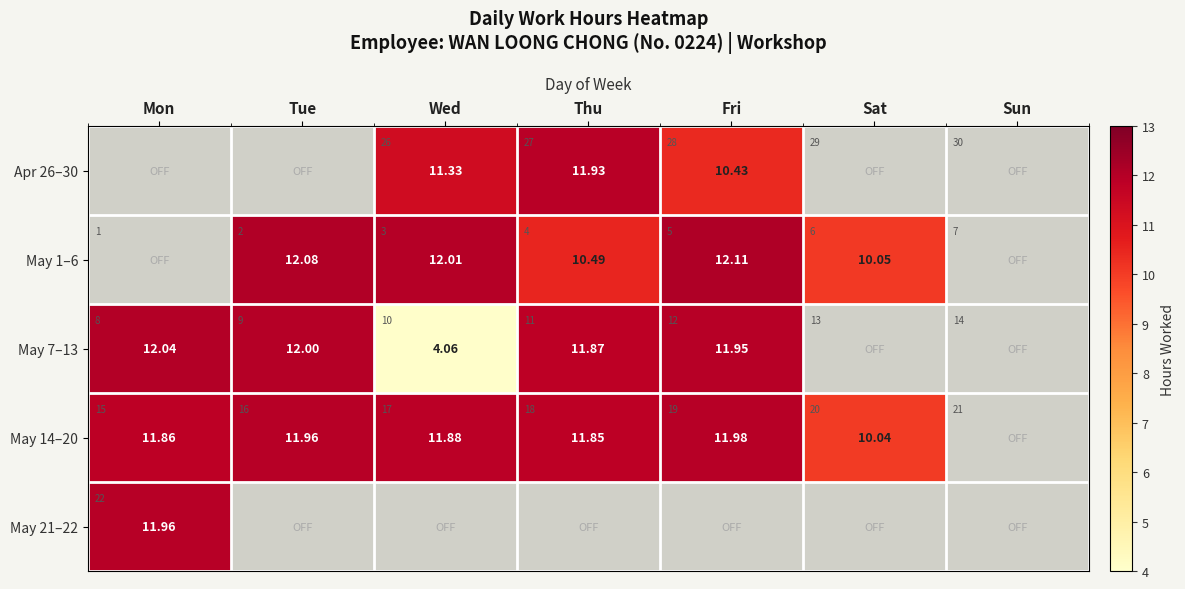

What is the difference between the highest and lowest values at Wed?

8.0